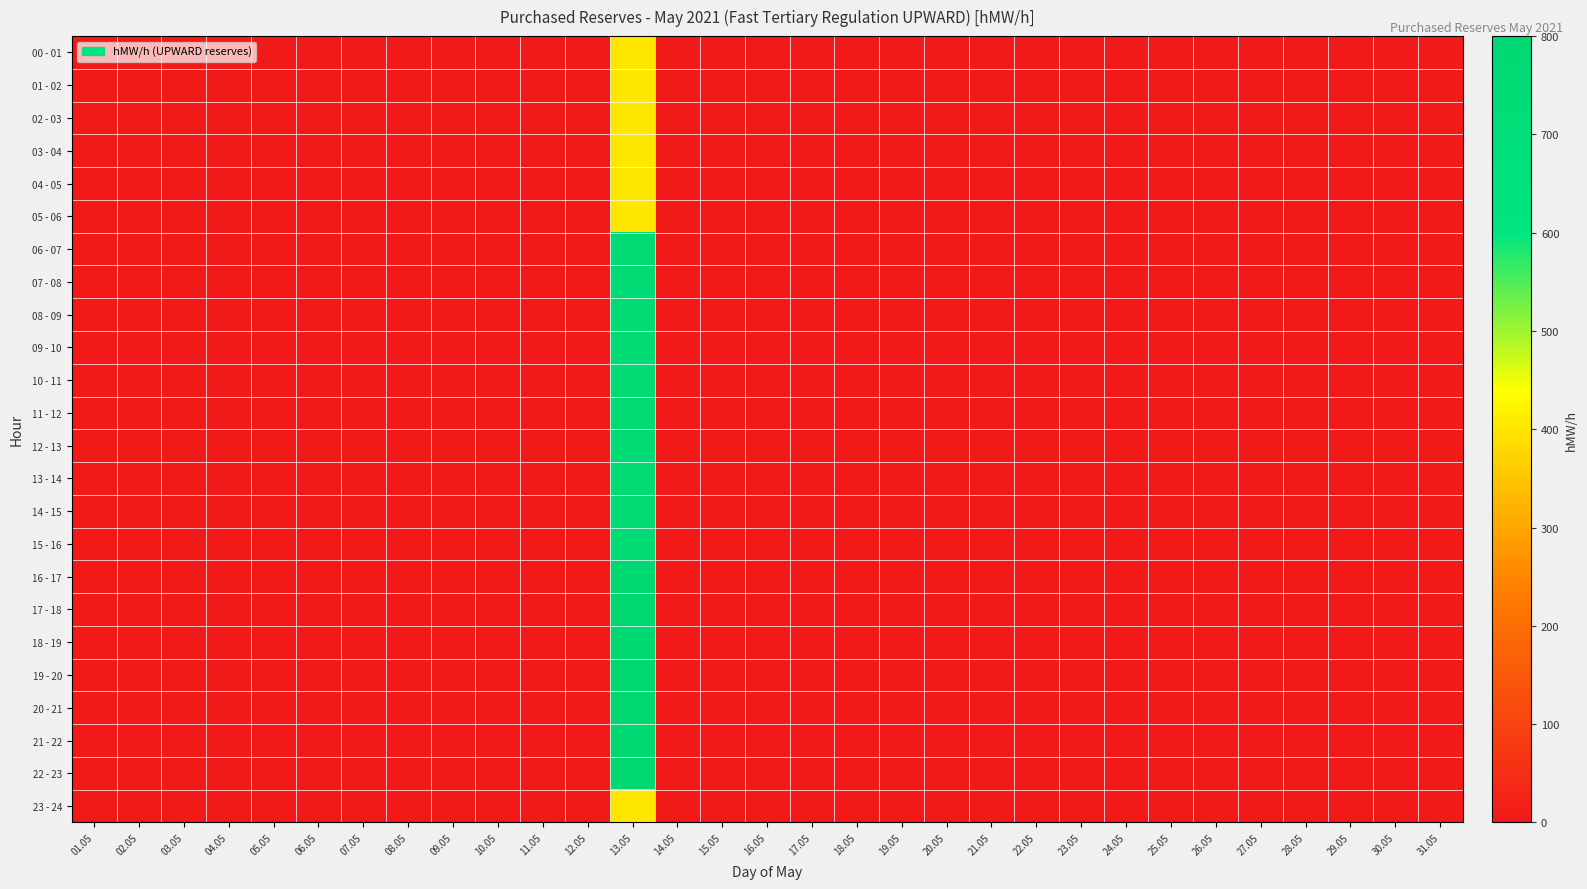

Reading left to right, list all the values displayed in this chart.

00 - 01: 01.05=0	02.05=0	03.05=0	04.05=0	05.05=0	06.05=0	07.05=0	08.05=0	09.05=0	10.05=0	11.05=0	12.05=0	13.05=400	14.05=0	15.05=0	16.05=0	17.05=0	18.05=0	19.05=0	20.05=0	21.05=0	22.05=0	23.05=0	24.05=0	25.05=0	26.05=0	27.05=0	28.05=0	29.05=0	30.05=0	31.05=0
01 - 02: 01.05=0	02.05=0	03.05=0	04.05=0	05.05=0	06.05=0	07.05=0	08.05=0	09.05=0	10.05=0	11.05=0	12.05=0	13.05=400	14.05=0	15.05=0	16.05=0	17.05=0	18.05=0	19.05=0	20.05=0	21.05=0	22.05=0	23.05=0	24.05=0	25.05=0	26.05=0	27.05=0	28.05=0	29.05=0	30.05=0	31.05=0
02 - 03: 01.05=0	02.05=0	03.05=0	04.05=0	05.05=0	06.05=0	07.05=0	08.05=0	09.05=0	10.05=0	11.05=0	12.05=0	13.05=400	14.05=0	15.05=0	16.05=0	17.05=0	18.05=0	19.05=0	20.05=0	21.05=0	22.05=0	23.05=0	24.05=0	25.05=0	26.05=0	27.05=0	28.05=0	29.05=0	30.05=0	31.05=0
03 - 04: 01.05=0	02.05=0	03.05=0	04.05=0	05.05=0	06.05=0	07.05=0	08.05=0	09.05=0	10.05=0	11.05=0	12.05=0	13.05=400	14.05=0	15.05=0	16.05=0	17.05=0	18.05=0	19.05=0	20.05=0	21.05=0	22.05=0	23.05=0	24.05=0	25.05=0	26.05=0	27.05=0	28.05=0	29.05=0	30.05=0	31.05=0
04 - 05: 01.05=0	02.05=0	03.05=0	04.05=0	05.05=0	06.05=0	07.05=0	08.05=0	09.05=0	10.05=0	11.05=0	12.05=0	13.05=400	14.05=0	15.05=0	16.05=0	17.05=0	18.05=0	19.05=0	20.05=0	21.05=0	22.05=0	23.05=0	24.05=0	25.05=0	26.05=0	27.05=0	28.05=0	29.05=0	30.05=0	31.05=0
05 - 06: 01.05=0	02.05=0	03.05=0	04.05=0	05.05=0	06.05=0	07.05=0	08.05=0	09.05=0	10.05=0	11.05=0	12.05=0	13.05=400	14.05=0	15.05=0	16.05=0	17.05=0	18.05=0	19.05=0	20.05=0	21.05=0	22.05=0	23.05=0	24.05=0	25.05=0	26.05=0	27.05=0	28.05=0	29.05=0	30.05=0	31.05=0
06 - 07: 01.05=0	02.05=0	03.05=0	04.05=0	05.05=0	06.05=0	07.05=0	08.05=0	09.05=0	10.05=0	11.05=0	12.05=0	13.05=750	14.05=0	15.05=0	16.05=0	17.05=0	18.05=0	19.05=0	20.05=0	21.05=0	22.05=0	23.05=0	24.05=0	25.05=0	26.05=0	27.05=0	28.05=0	29.05=0	30.05=0	31.05=0
07 - 08: 01.05=0	02.05=0	03.05=0	04.05=0	05.05=0	06.05=0	07.05=0	08.05=0	09.05=0	10.05=0	11.05=0	12.05=0	13.05=750	14.05=0	15.05=0	16.05=0	17.05=0	18.05=0	19.05=0	20.05=0	21.05=0	22.05=0	23.05=0	24.05=0	25.05=0	26.05=0	27.05=0	28.05=0	29.05=0	30.05=0	31.05=0
08 - 09: 01.05=0	02.05=0	03.05=0	04.05=0	05.05=0	06.05=0	07.05=0	08.05=0	09.05=0	10.05=0	11.05=0	12.05=0	13.05=750	14.05=0	15.05=0	16.05=0	17.05=0	18.05=0	19.05=0	20.05=0	21.05=0	22.05=0	23.05=0	24.05=0	25.05=0	26.05=0	27.05=0	28.05=0	29.05=0	30.05=0	31.05=0
09 - 10: 01.05=0	02.05=0	03.05=0	04.05=0	05.05=0	06.05=0	07.05=0	08.05=0	09.05=0	10.05=0	11.05=0	12.05=0	13.05=750	14.05=0	15.05=0	16.05=0	17.05=0	18.05=0	19.05=0	20.05=0	21.05=0	22.05=0	23.05=0	24.05=0	25.05=0	26.05=0	27.05=0	28.05=0	29.05=0	30.05=0	31.05=0
10 - 11: 01.05=0	02.05=0	03.05=0	04.05=0	05.05=0	06.05=0	07.05=0	08.05=0	09.05=0	10.05=0	11.05=0	12.05=0	13.05=750	14.05=0	15.05=0	16.05=0	17.05=0	18.05=0	19.05=0	20.05=0	21.05=0	22.05=0	23.05=0	24.05=0	25.05=0	26.05=0	27.05=0	28.05=0	29.05=0	30.05=0	31.05=0
11 - 12: 01.05=0	02.05=0	03.05=0	04.05=0	05.05=0	06.05=0	07.05=0	08.05=0	09.05=0	10.05=0	11.05=0	12.05=0	13.05=750	14.05=0	15.05=0	16.05=0	17.05=0	18.05=0	19.05=0	20.05=0	21.05=0	22.05=0	23.05=0	24.05=0	25.05=0	26.05=0	27.05=0	28.05=0	29.05=0	30.05=0	31.05=0
12 - 13: 01.05=0	02.05=0	03.05=0	04.05=0	05.05=0	06.05=0	07.05=0	08.05=0	09.05=0	10.05=0	11.05=0	12.05=0	13.05=750	14.05=0	15.05=0	16.05=0	17.05=0	18.05=0	19.05=0	20.05=0	21.05=0	22.05=0	23.05=0	24.05=0	25.05=0	26.05=0	27.05=0	28.05=0	29.05=0	30.05=0	31.05=0
13 - 14: 01.05=0	02.05=0	03.05=0	04.05=0	05.05=0	06.05=0	07.05=0	08.05=0	09.05=0	10.05=0	11.05=0	12.05=0	13.05=750	14.05=0	15.05=0	16.05=0	17.05=0	18.05=0	19.05=0	20.05=0	21.05=0	22.05=0	23.05=0	24.05=0	25.05=0	26.05=0	27.05=0	28.05=0	29.05=0	30.05=0	31.05=0
14 - 15: 01.05=0	02.05=0	03.05=0	04.05=0	05.05=0	06.05=0	07.05=0	08.05=0	09.05=0	10.05=0	11.05=0	12.05=0	13.05=750	14.05=0	15.05=0	16.05=0	17.05=0	18.05=0	19.05=0	20.05=0	21.05=0	22.05=0	23.05=0	24.05=0	25.05=0	26.05=0	27.05=0	28.05=0	29.05=0	30.05=0	31.05=0
15 - 16: 01.05=0	02.05=0	03.05=0	04.05=0	05.05=0	06.05=0	07.05=0	08.05=0	09.05=0	10.05=0	11.05=0	12.05=0	13.05=750	14.05=0	15.05=0	16.05=0	17.05=0	18.05=0	19.05=0	20.05=0	21.05=0	22.05=0	23.05=0	24.05=0	25.05=0	26.05=0	27.05=0	28.05=0	29.05=0	30.05=0	31.05=0
16 - 17: 01.05=0	02.05=0	03.05=0	04.05=0	05.05=0	06.05=0	07.05=0	08.05=0	09.05=0	10.05=0	11.05=0	12.05=0	13.05=800	14.05=0	15.05=0	16.05=0	17.05=0	18.05=0	19.05=0	20.05=0	21.05=0	22.05=0	23.05=0	24.05=0	25.05=0	26.05=0	27.05=0	28.05=0	29.05=0	30.05=0	31.05=0
17 - 18: 01.05=0	02.05=0	03.05=0	04.05=0	05.05=0	06.05=0	07.05=0	08.05=0	09.05=0	10.05=0	11.05=0	12.05=0	13.05=800	14.05=0	15.05=0	16.05=0	17.05=0	18.05=0	19.05=0	20.05=0	21.05=0	22.05=0	23.05=0	24.05=0	25.05=0	26.05=0	27.05=0	28.05=0	29.05=0	30.05=0	31.05=0
18 - 19: 01.05=0	02.05=0	03.05=0	04.05=0	05.05=0	06.05=0	07.05=0	08.05=0	09.05=0	10.05=0	11.05=0	12.05=0	13.05=800	14.05=0	15.05=0	16.05=0	17.05=0	18.05=0	19.05=0	20.05=0	21.05=0	22.05=0	23.05=0	24.05=0	25.05=0	26.05=0	27.05=0	28.05=0	29.05=0	30.05=0	31.05=0
19 - 20: 01.05=0	02.05=0	03.05=0	04.05=0	05.05=0	06.05=0	07.05=0	08.05=0	09.05=0	10.05=0	11.05=0	12.05=0	13.05=800	14.05=0	15.05=0	16.05=0	17.05=0	18.05=0	19.05=0	20.05=0	21.05=0	22.05=0	23.05=0	24.05=0	25.05=0	26.05=0	27.05=0	28.05=0	29.05=0	30.05=0	31.05=0
20 - 21: 01.05=0	02.05=0	03.05=0	04.05=0	05.05=0	06.05=0	07.05=0	08.05=0	09.05=0	10.05=0	11.05=0	12.05=0	13.05=800	14.05=0	15.05=0	16.05=0	17.05=0	18.05=0	19.05=0	20.05=0	21.05=0	22.05=0	23.05=0	24.05=0	25.05=0	26.05=0	27.05=0	28.05=0	29.05=0	30.05=0	31.05=0
21 - 22: 01.05=0	02.05=0	03.05=0	04.05=0	05.05=0	06.05=0	07.05=0	08.05=0	09.05=0	10.05=0	11.05=0	12.05=0	13.05=800	14.05=0	15.05=0	16.05=0	17.05=0	18.05=0	19.05=0	20.05=0	21.05=0	22.05=0	23.05=0	24.05=0	25.05=0	26.05=0	27.05=0	28.05=0	29.05=0	30.05=0	31.05=0
22 - 23: 01.05=0	02.05=0	03.05=0	04.05=0	05.05=0	06.05=0	07.05=0	08.05=0	09.05=0	10.05=0	11.05=0	12.05=0	13.05=800	14.05=0	15.05=0	16.05=0	17.05=0	18.05=0	19.05=0	20.05=0	21.05=0	22.05=0	23.05=0	24.05=0	25.05=0	26.05=0	27.05=0	28.05=0	29.05=0	30.05=0	31.05=0
23 - 24: 01.05=0	02.05=0	03.05=0	04.05=0	05.05=0	06.05=0	07.05=0	08.05=0	09.05=0	10.05=0	11.05=0	12.05=0	13.05=400	14.05=0	15.05=0	16.05=0	17.05=0	18.05=0	19.05=0	20.05=0	21.05=0	22.05=0	23.05=0	24.05=0	25.05=0	26.05=0	27.05=0	28.05=0	29.05=0	30.05=0	31.05=0